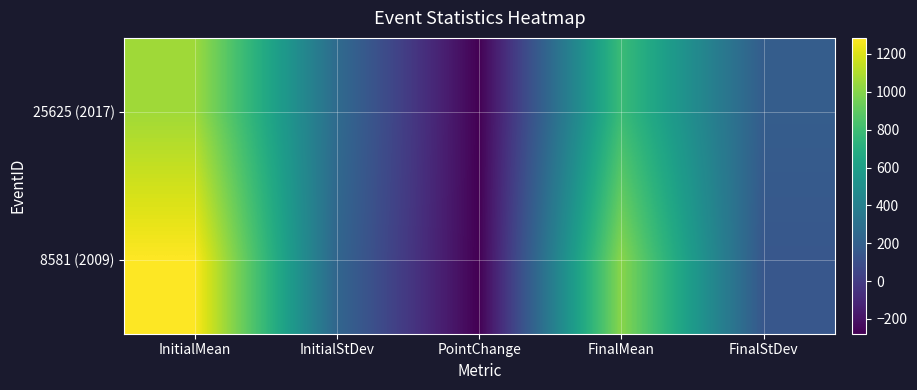

Which series changed the most between InitialStDev and FinalMean?

8581 (2009)